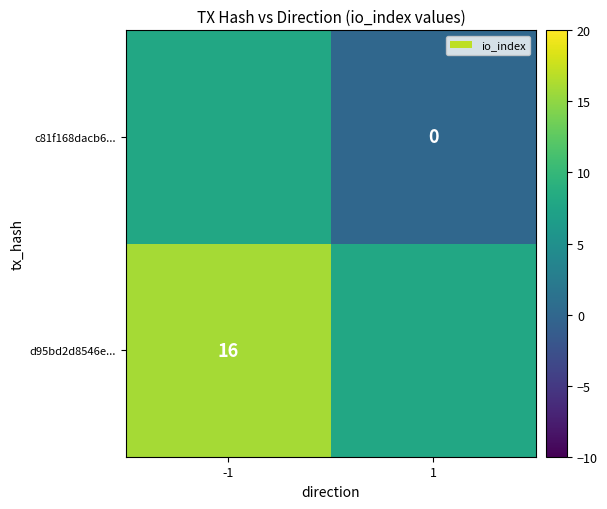

The value of d95bd2d8546e... at -1 is 16. True or false?

True